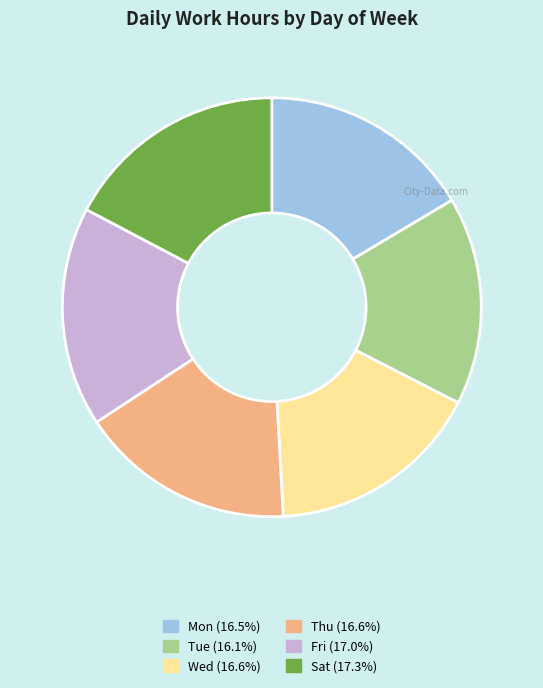

Do Fri and Wed together represent more than half of the pie?

No